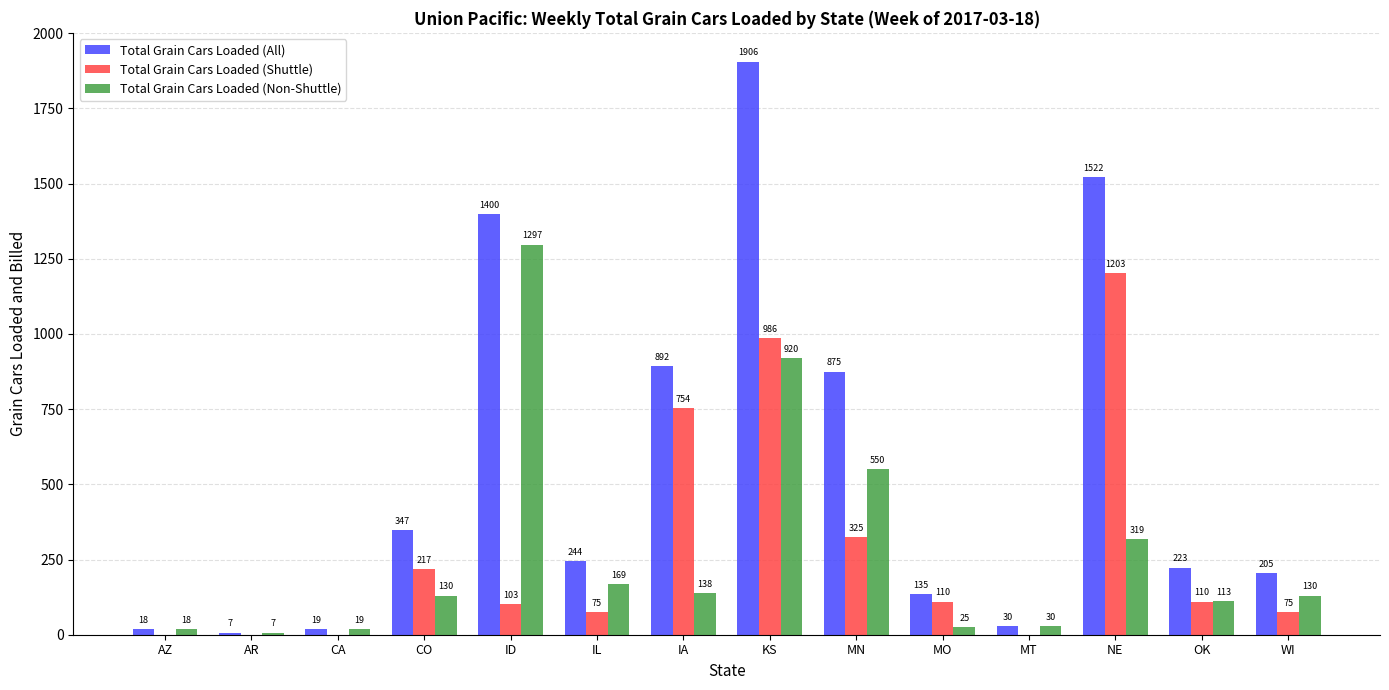

What is the sum of the Total Grain Cars Loaded (All) values at AZ and AR?

25